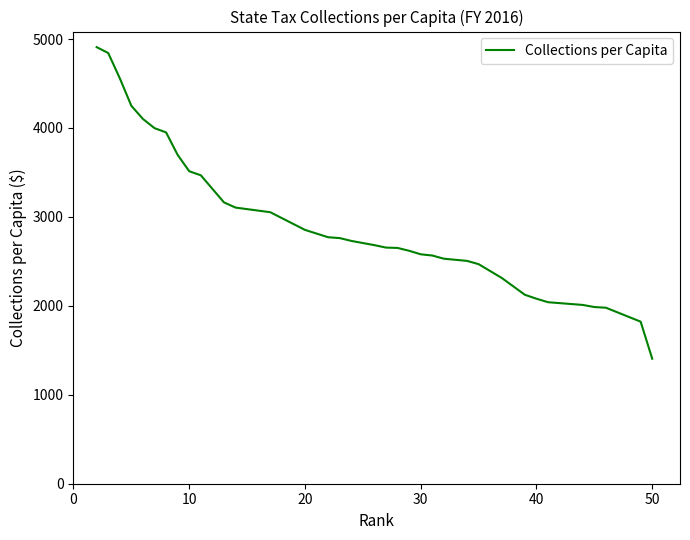

What is the average value?

2935.7